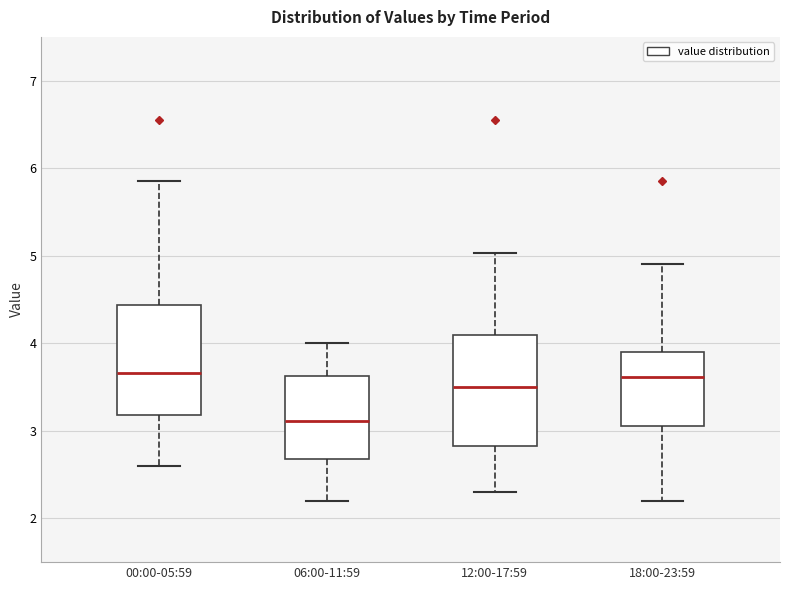

Where is the upper edge of the box for 06:00-11:59 on the y-axis? The values are not printed on the chart, so give them approximately, as read against the axis.

3.6